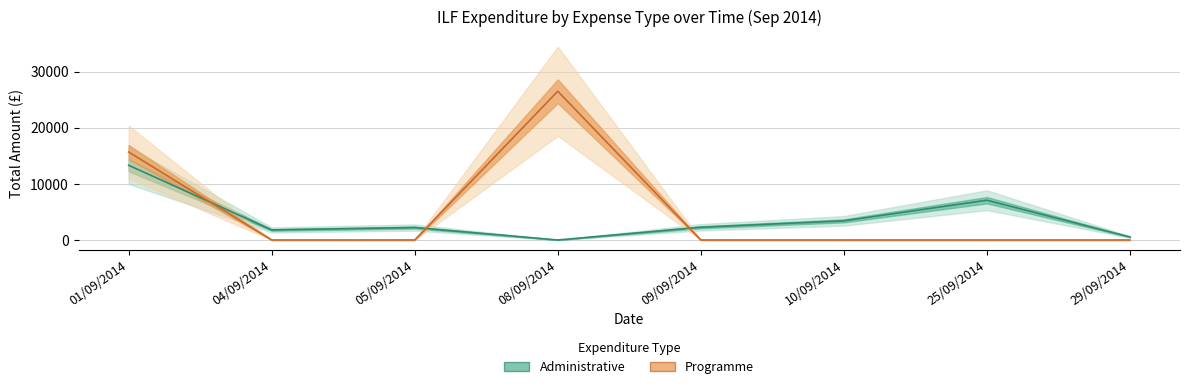

At which label is Administrative closest to 6657?

25/09/2014